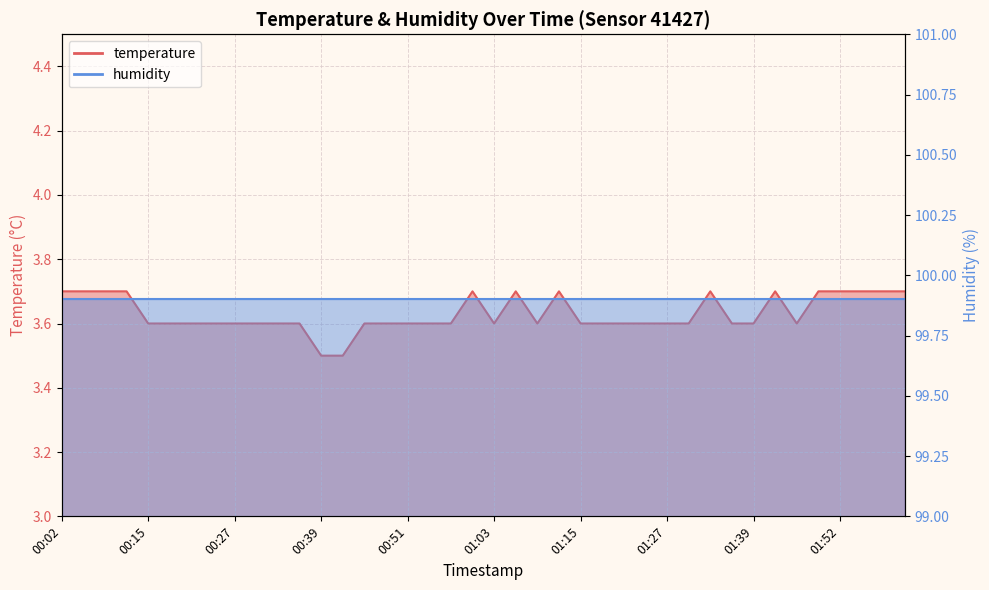

List the labels in order of value, smallest first.

00:39, 00:42, 00:15, 00:18, 00:21, 00:24, 00:27, 00:30, 00:33, 00:36, 00:45, 00:48, 00:51, 00:54, 00:57, 01:03, 01:09, 01:15, 01:18, 01:21, 01:24, 01:27, 01:30, 01:36, 01:39, 01:46, 00:02, 00:05, 00:08, 00:11, 01:00, 01:06, 01:12, 01:33, 01:43, 01:49, 01:52, 01:55, 01:58, 02:01